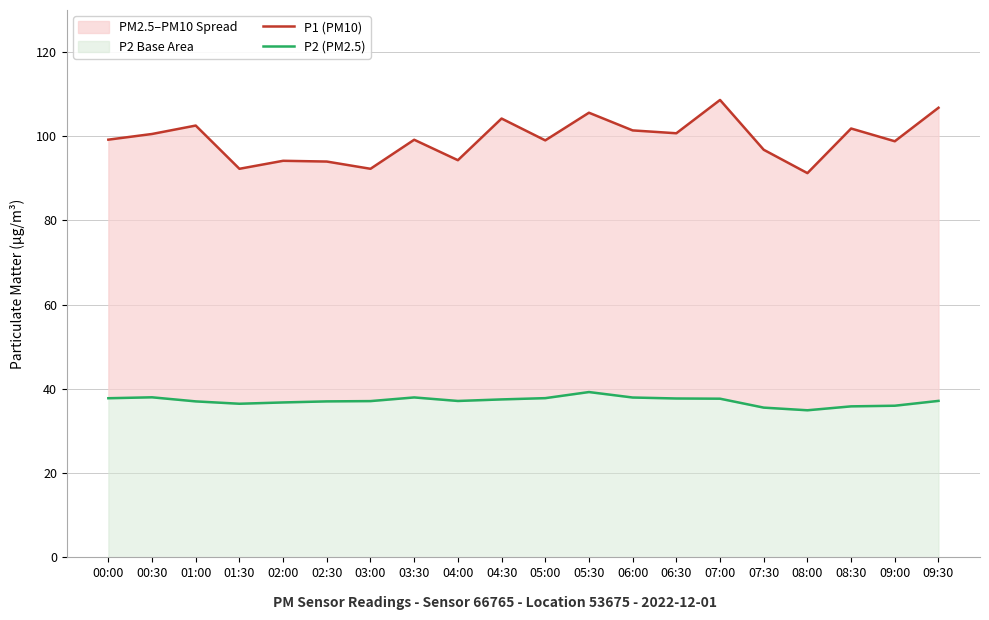

Is it true that P1 (PM10) equals 106.8 at 09:30?

True